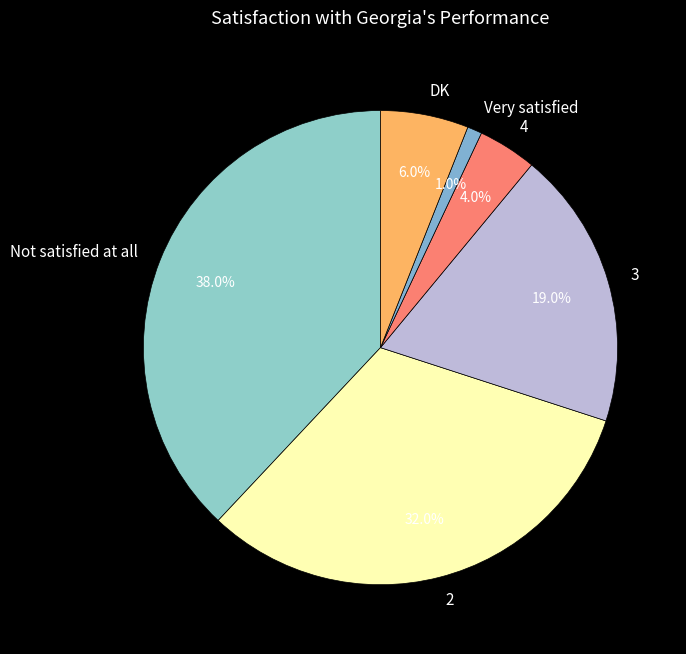

What is the smallest slice in the pie chart?

Very satisfied